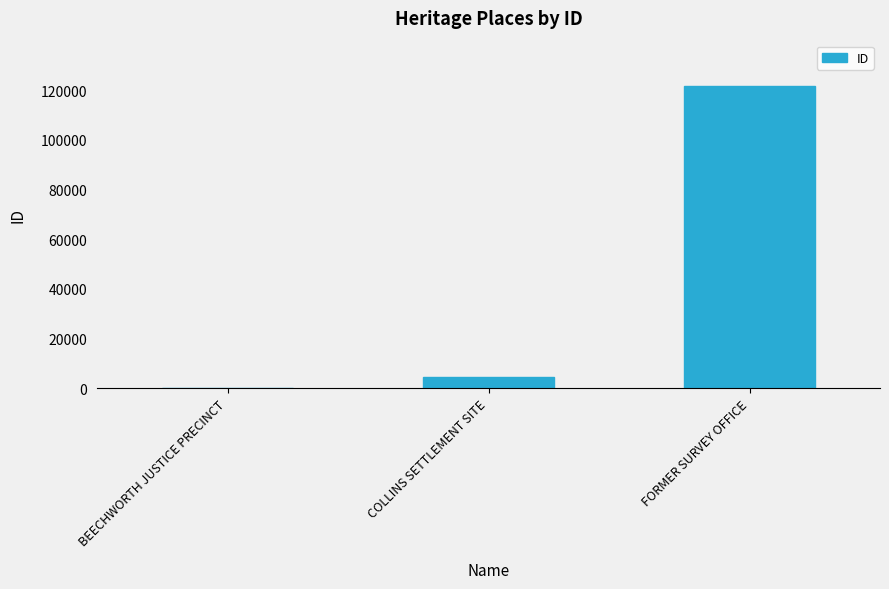

What is the greatest value displayed?

121693